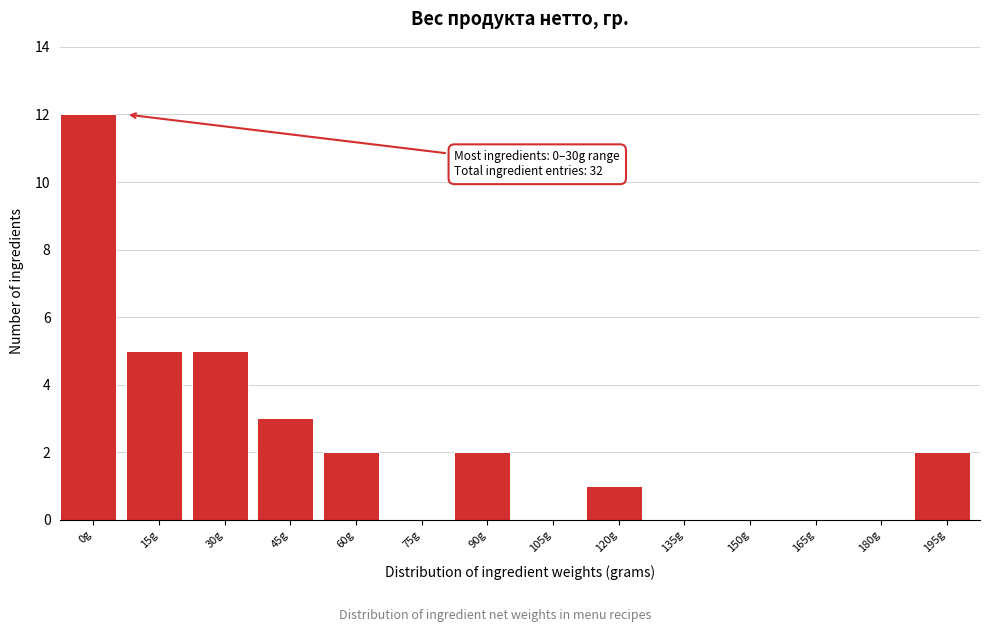

Is it true that the value at 45g is 2?

False